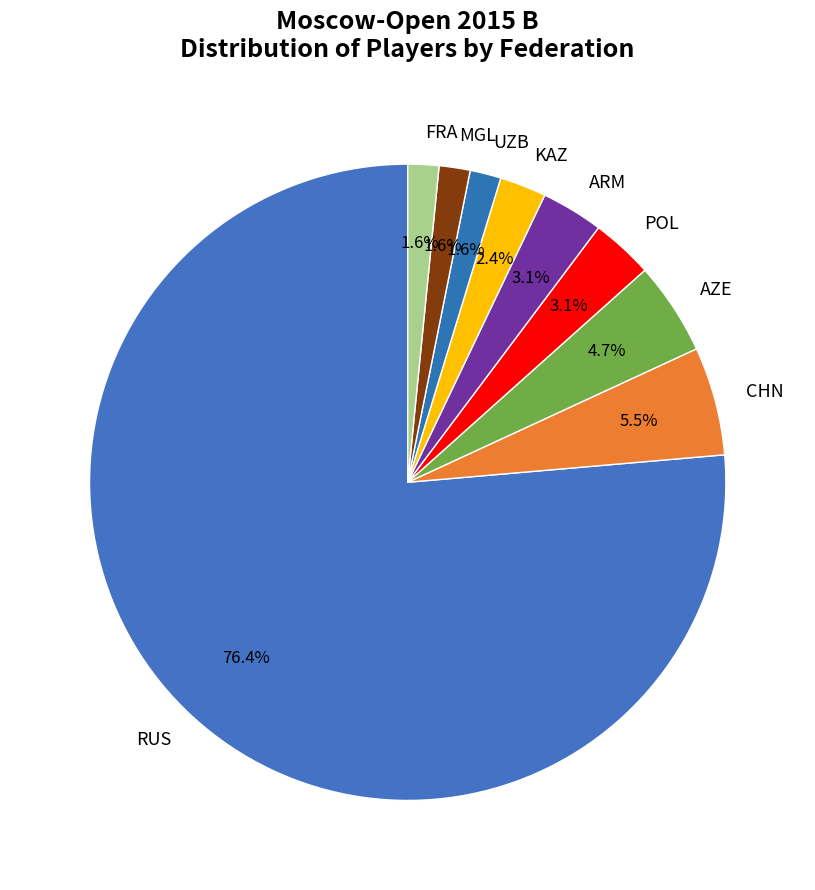

To the nearest percent, what portion does POL represent?

3%